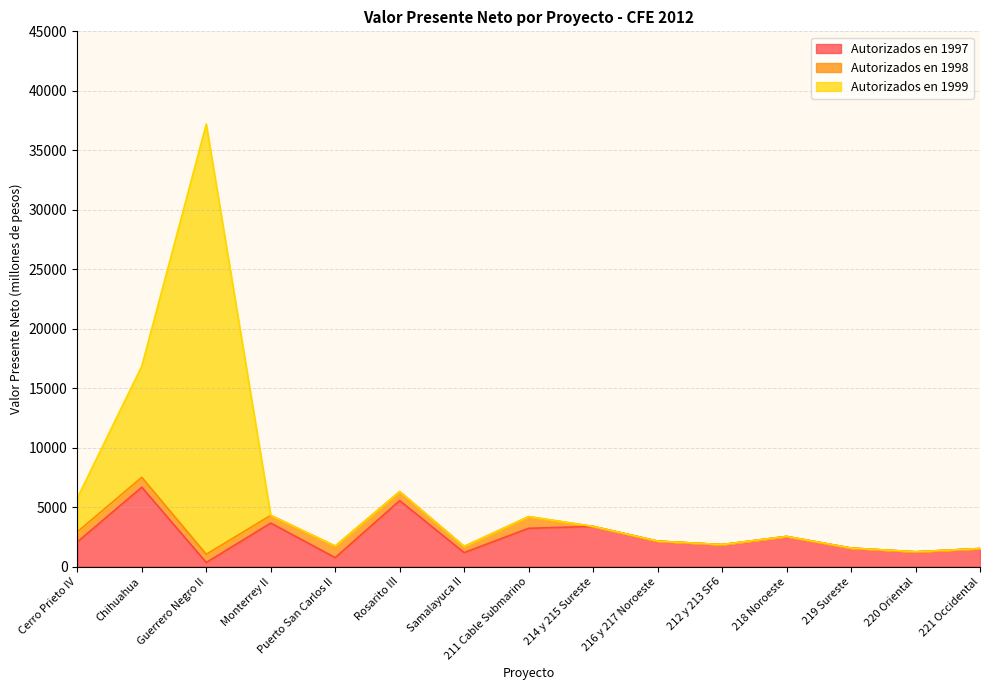

Which series has the largest range (max minus min)?

Autorizados en 1999